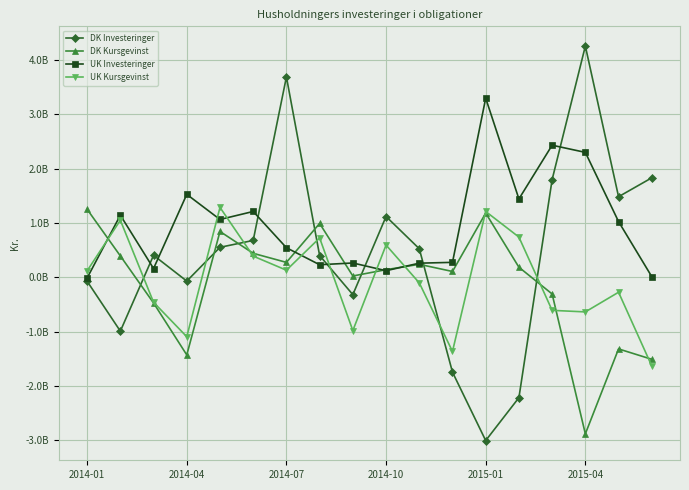

At how many categories does at least one series exceed 1476202025?

7